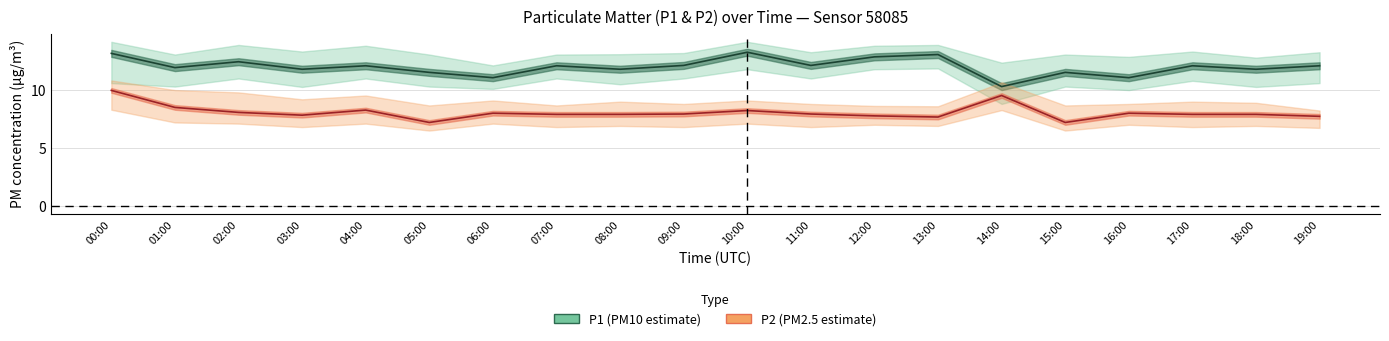

Rank the series at 11:00 from lowest to highest value.

P2 (PM2.5), P1 (PM10)